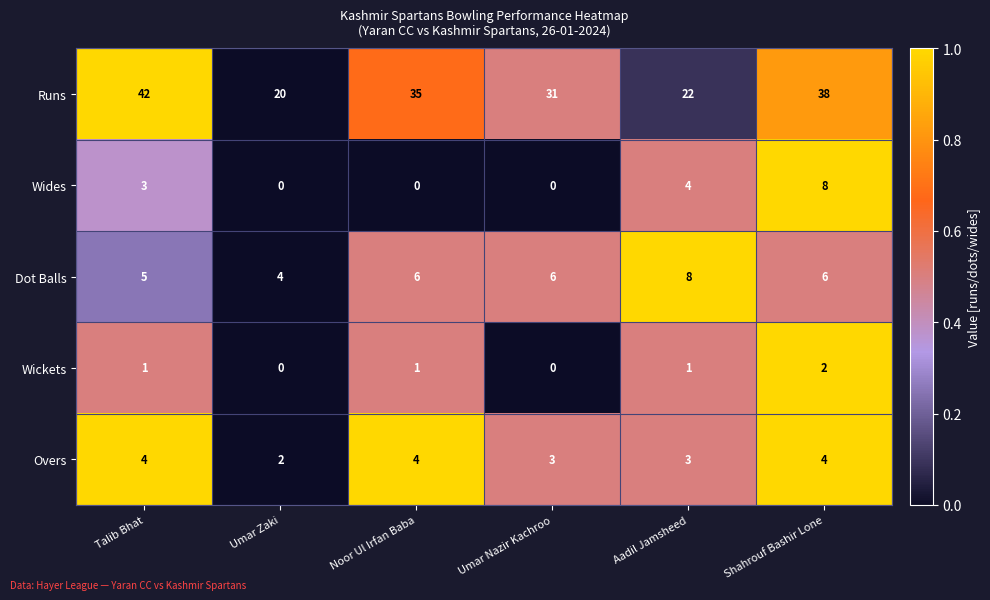

At which category does the chart reach its peak across all series?

Talib Bhat